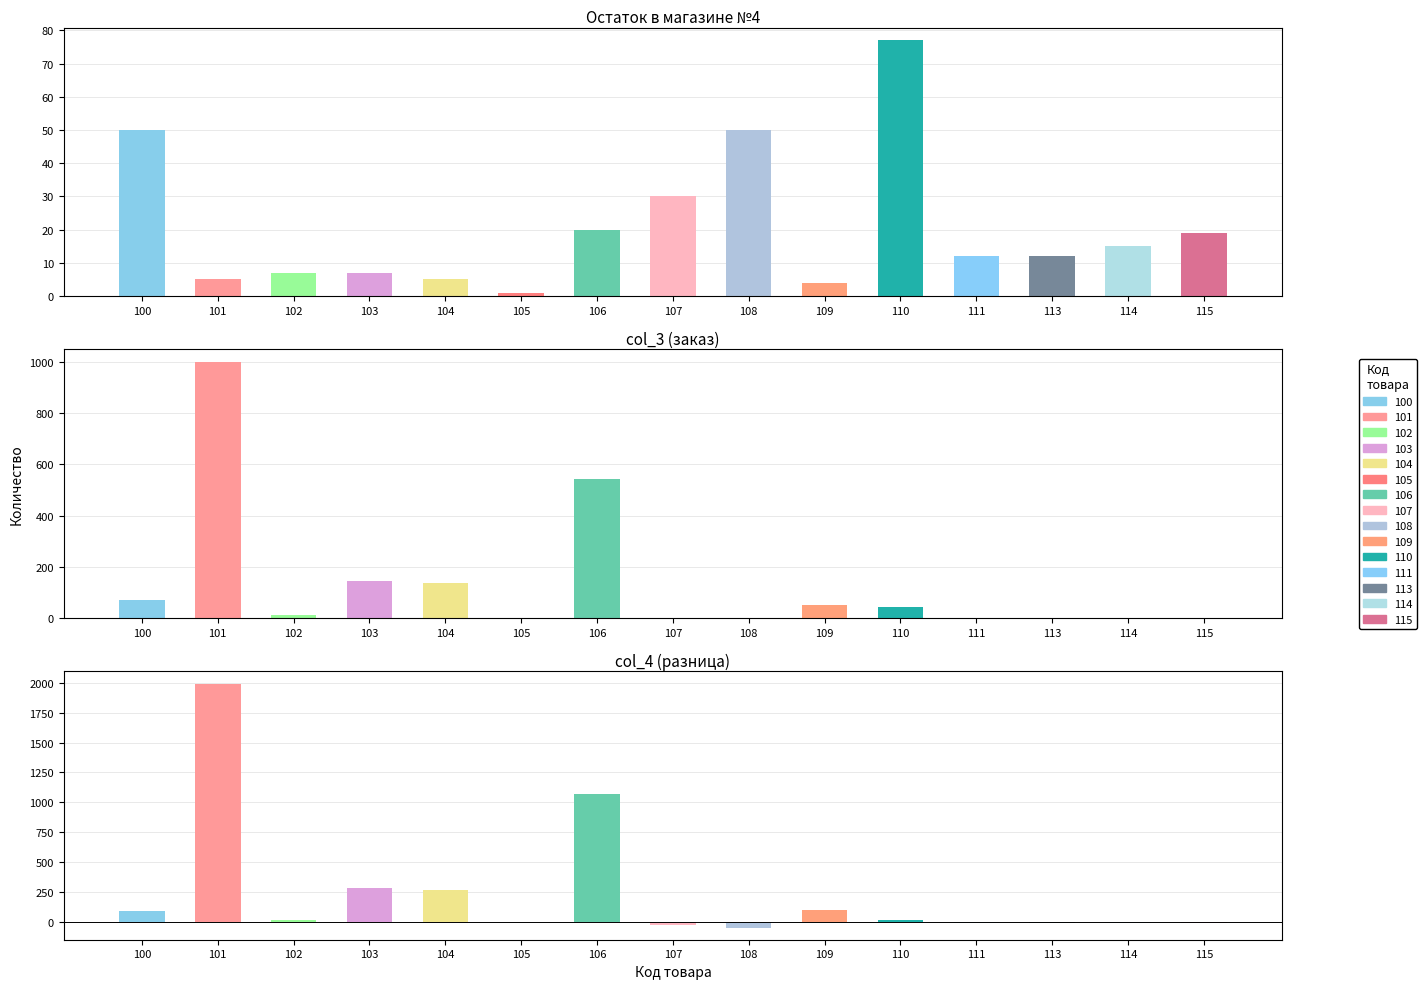

How many values in the код товара (x) series are below 107?

7